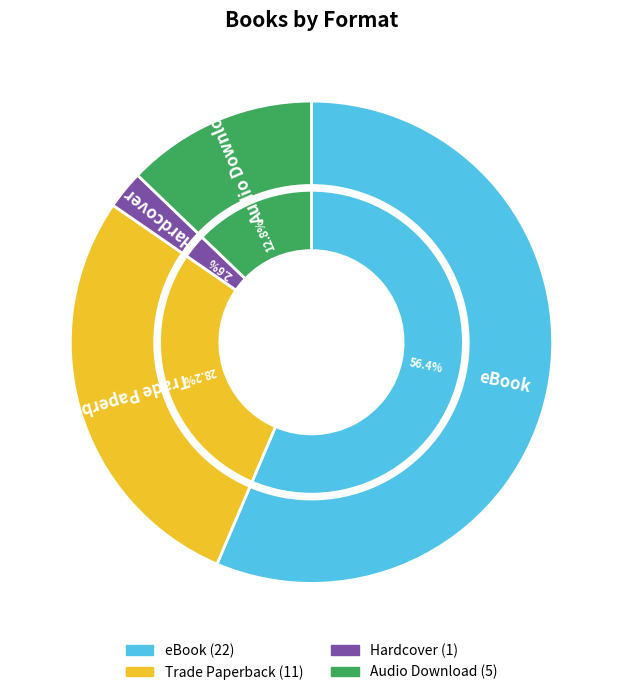

True or false: Trade Paperback accounts for 28% of the total.

True